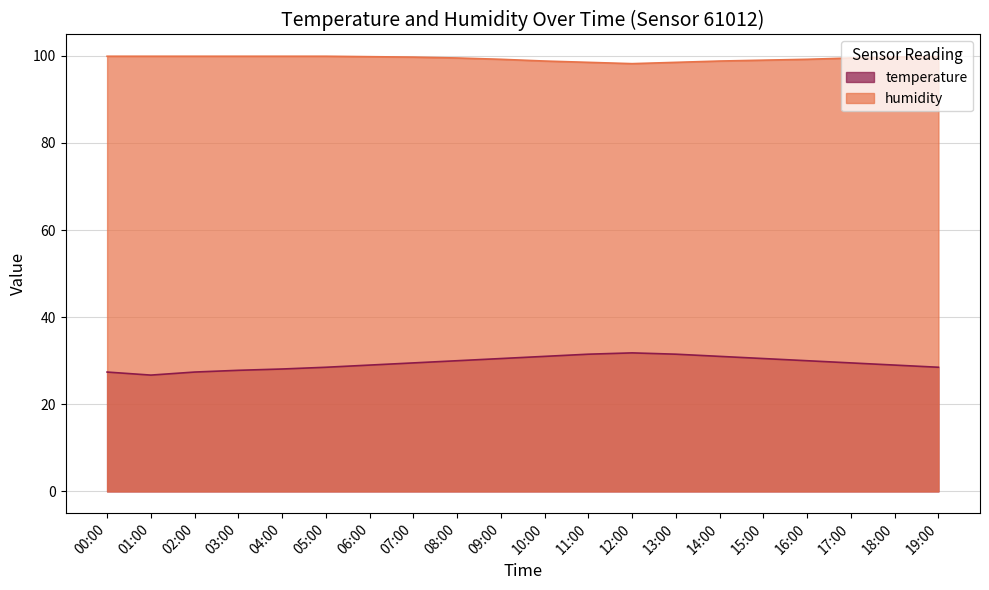

What is the label of the 11th point from the left?

10:00